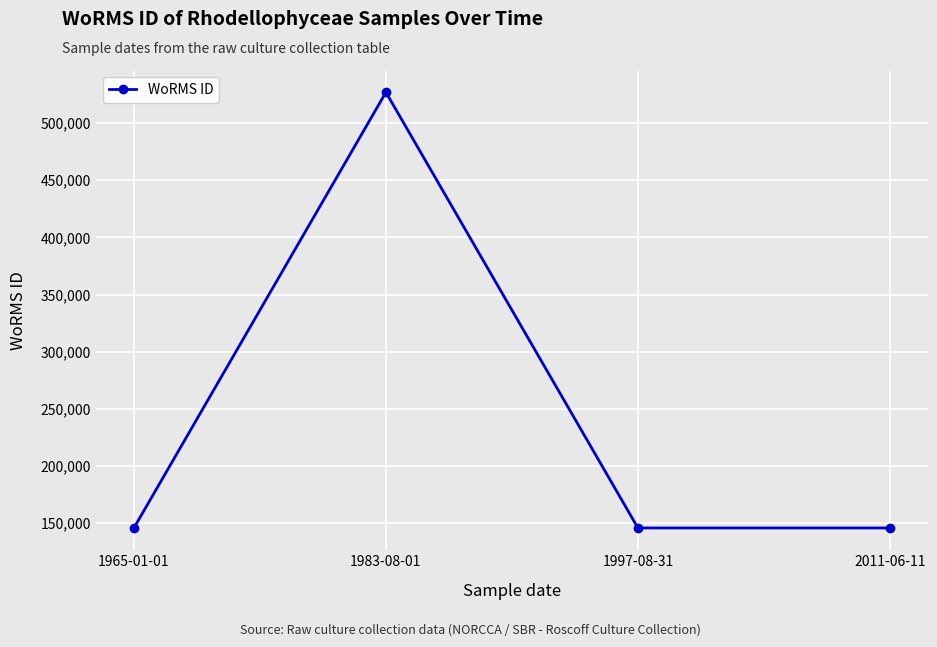

Reading right to left, extract all data points from this chart.

2011-06-11=145790	1997-08-31=145790	1983-08-01=526941	1965-01-01=145790